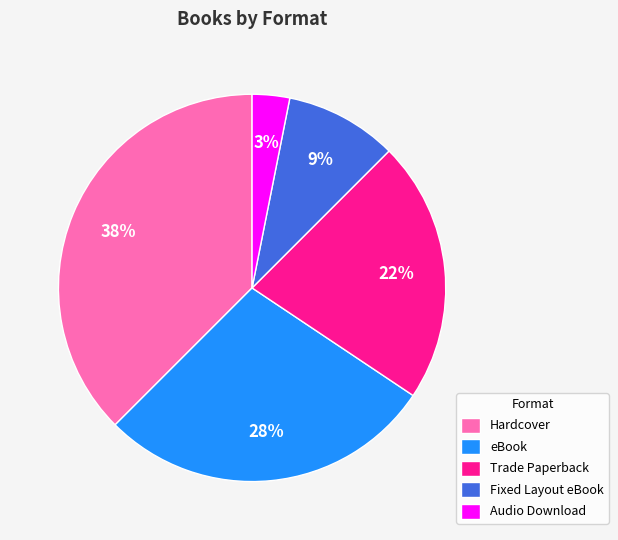

True or false: Audio Download accounts for 3% of the total.

True